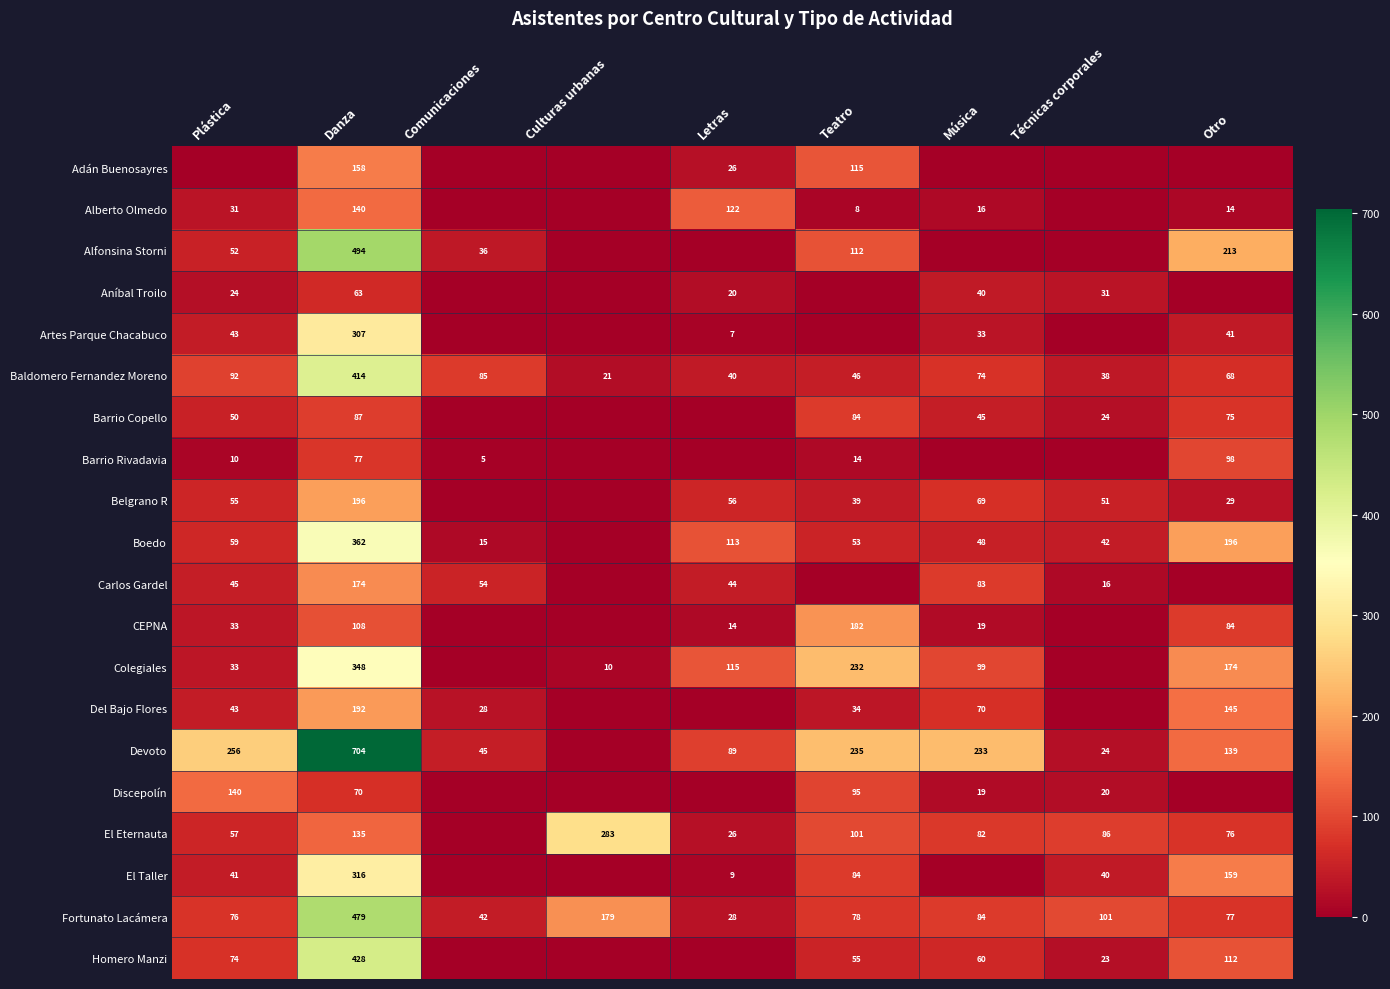

Rank the series at Danza from highest to lowest value.

Devoto, Alfonsina Storni, Fortunato Lacámera, Homero Manzi, Baldomero Fernandez Moreno, Boedo, Colegiales, El Taller, Artes Parque Chacabuco, Belgrano R, Del Bajo Flores, Carlos Gardel, Adán Buenosayres, Alberto Olmedo, El Eternauta, CEPNA, Barrio Copello, Barrio Rivadavia, Discepolín, Aníbal Troilo